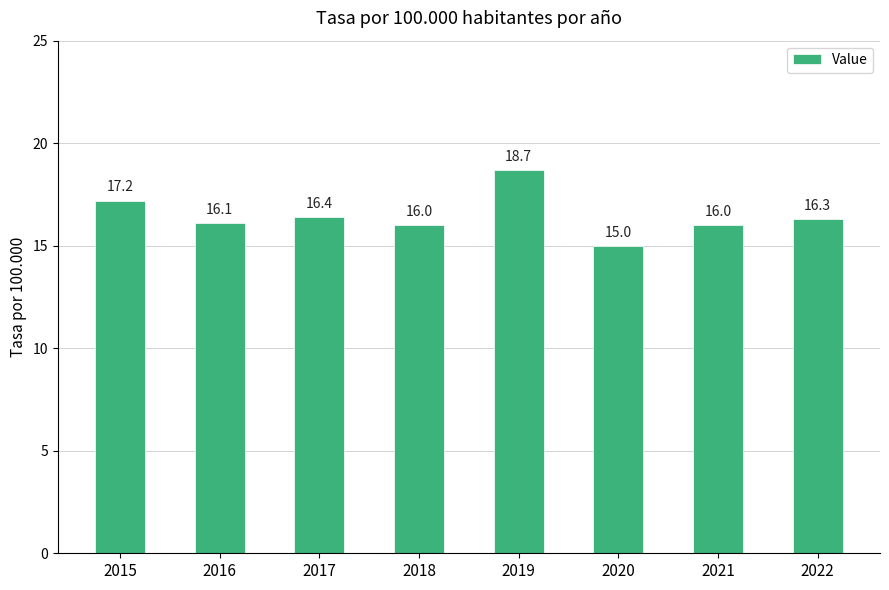

Which label corresponds to the largest value in the chart?

2019